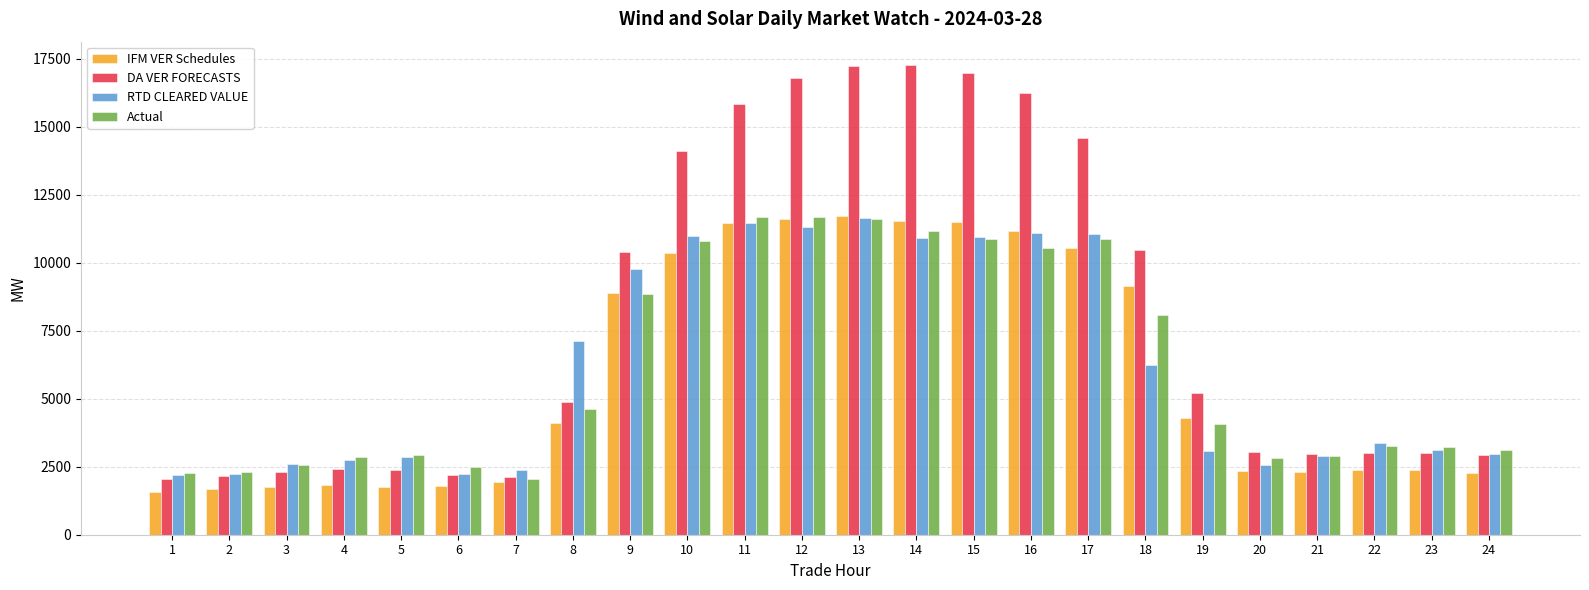

Which series has the largest range (max minus min)?

DA VER FORECASTS